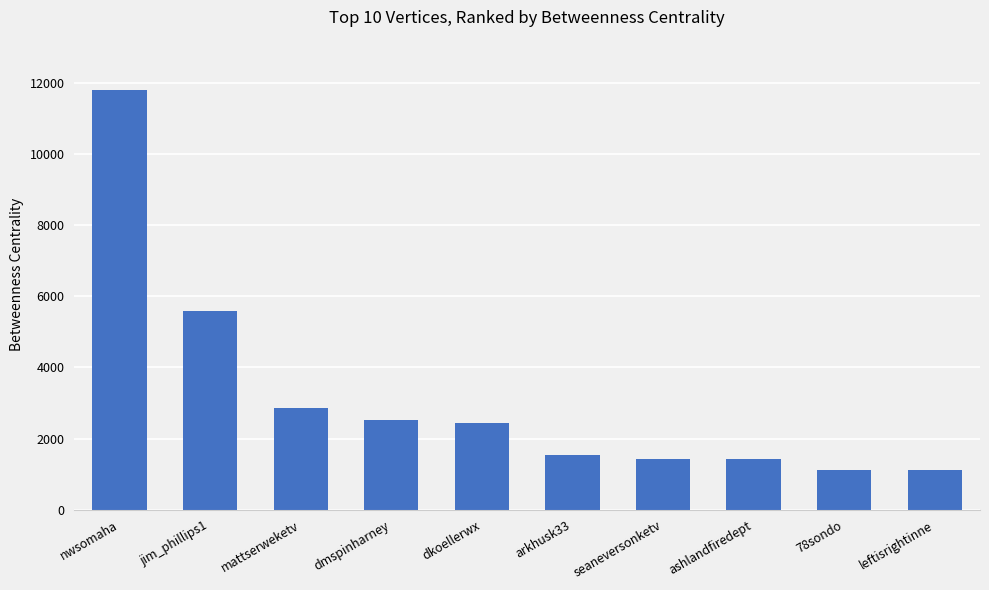

The chart shows a value of 1428 at seaneversonketv. True or false?

True